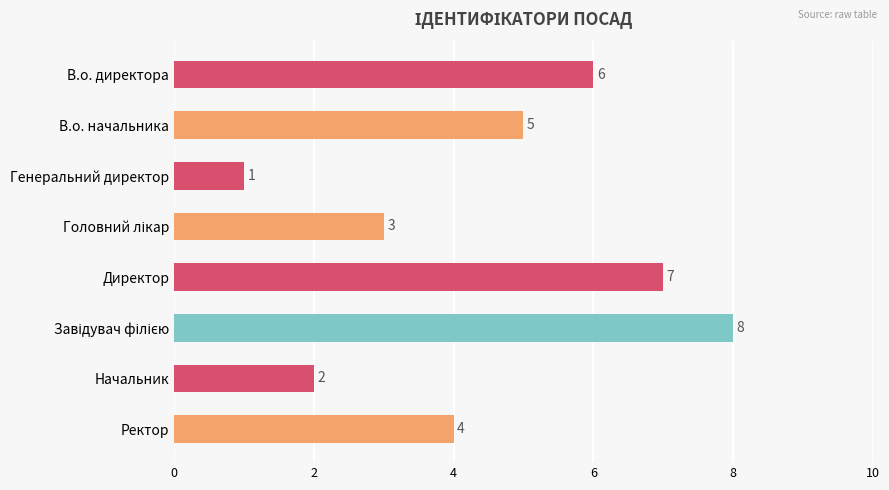

Approximately how many times larger is the value at Начальник compared to Директор?

0.3